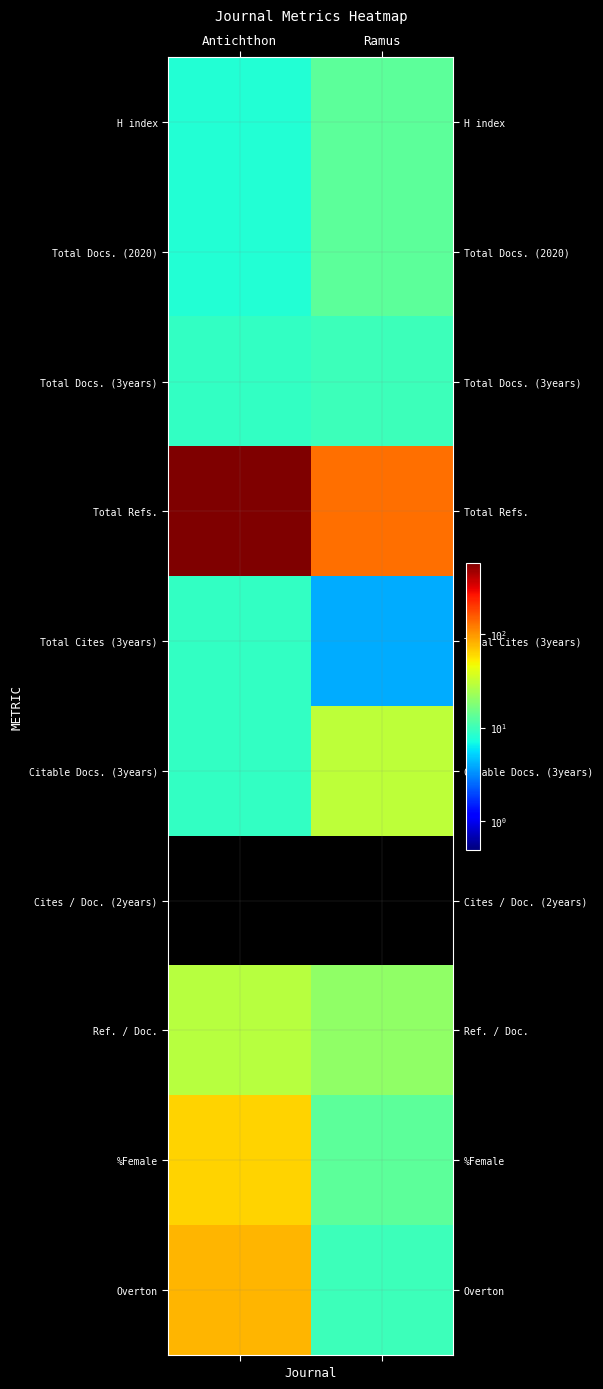

What is the difference between the highest and lowest values at Antichthon?

574